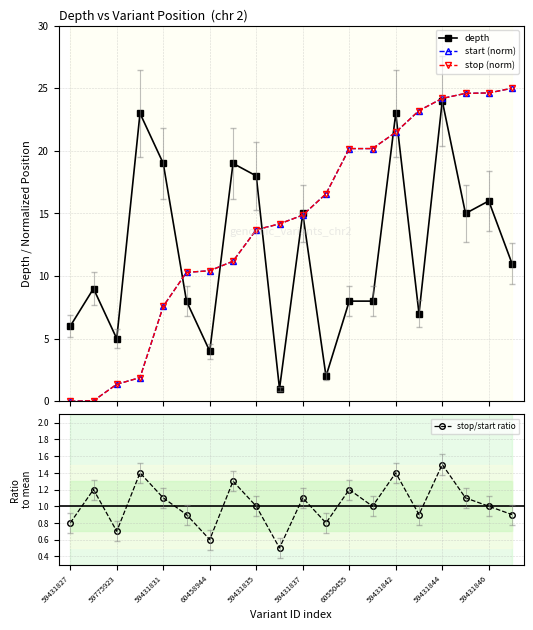

What is the highest value of the stop (norm) series?

25.0